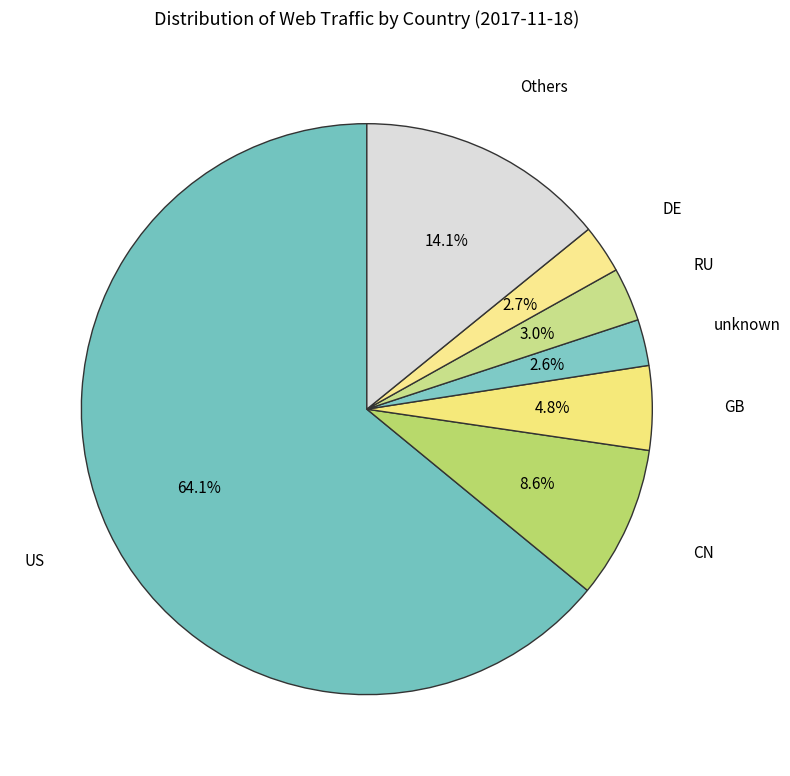

How many segments does this pie chart have?

7